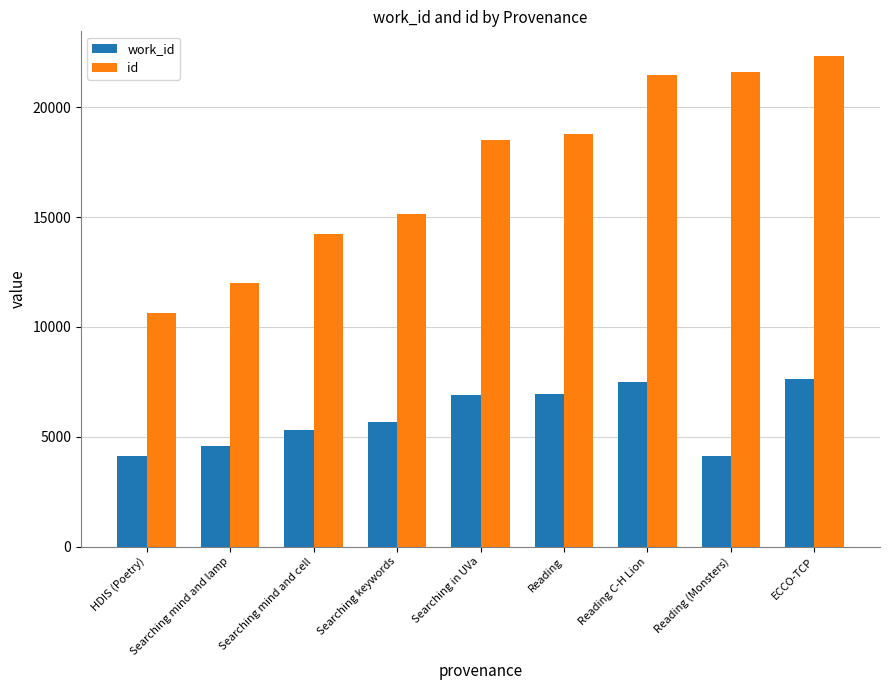

True or false: work_id has a value of 2927 at ECCO-TCP.

False